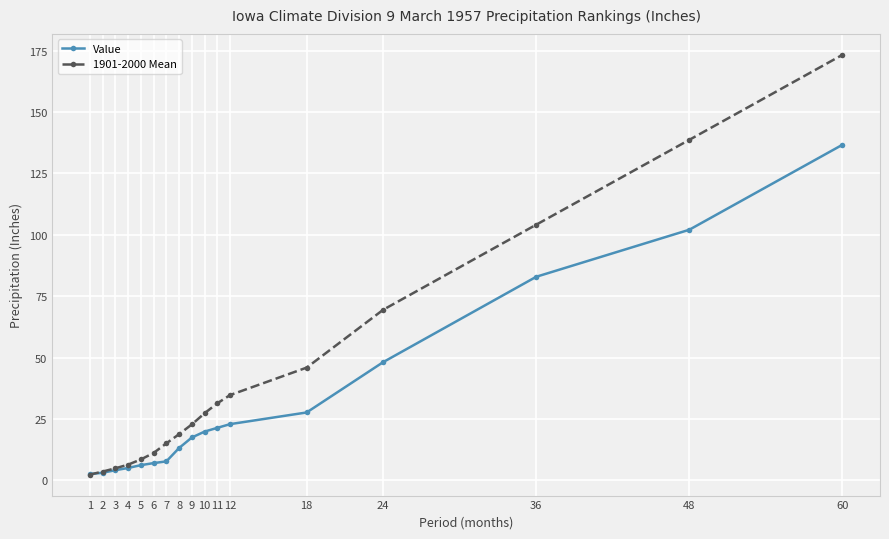

What is the difference between the maximum and minimum values in the 1901-2000 Mean series?

170.9